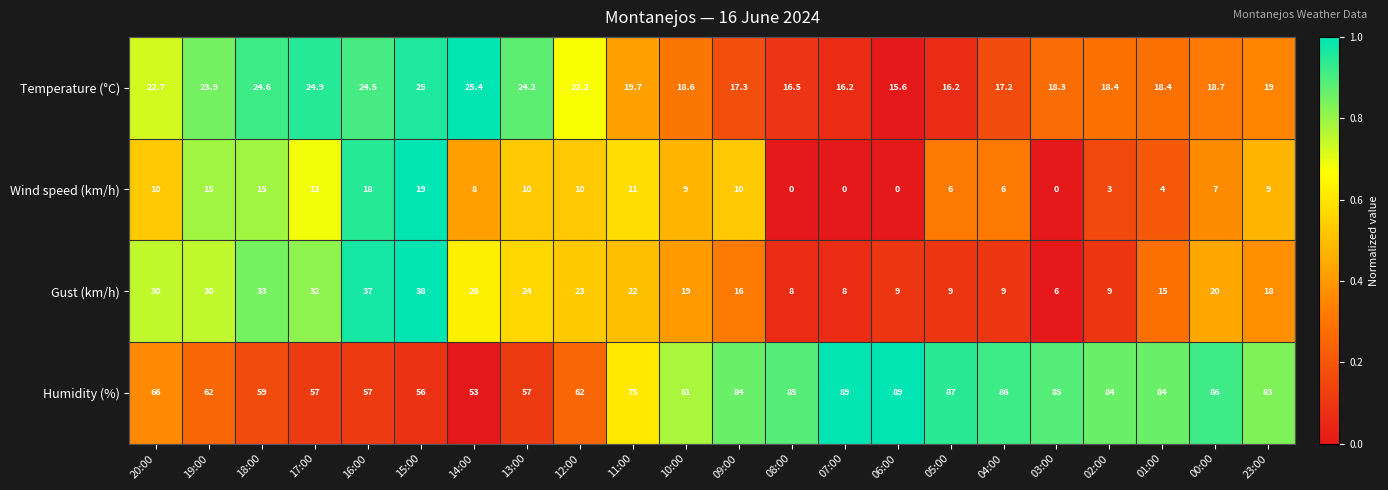

True or false: Humidity (%) has a value of 66.0 at 20:00.

True